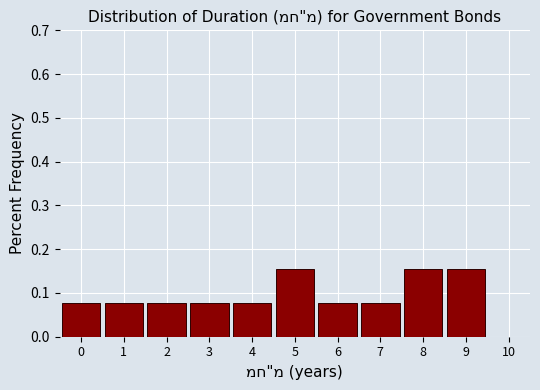

True or false: the data shows 0.0 at 6.

False